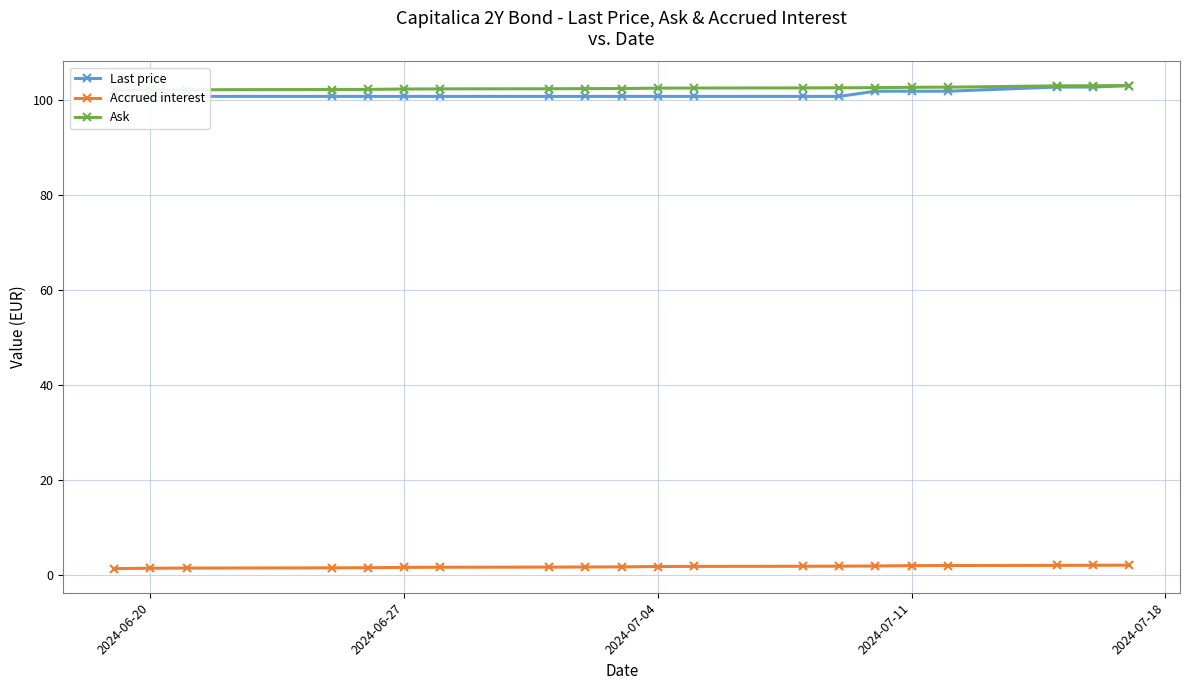

Does the chart display data point markers on the line(s)?

Yes